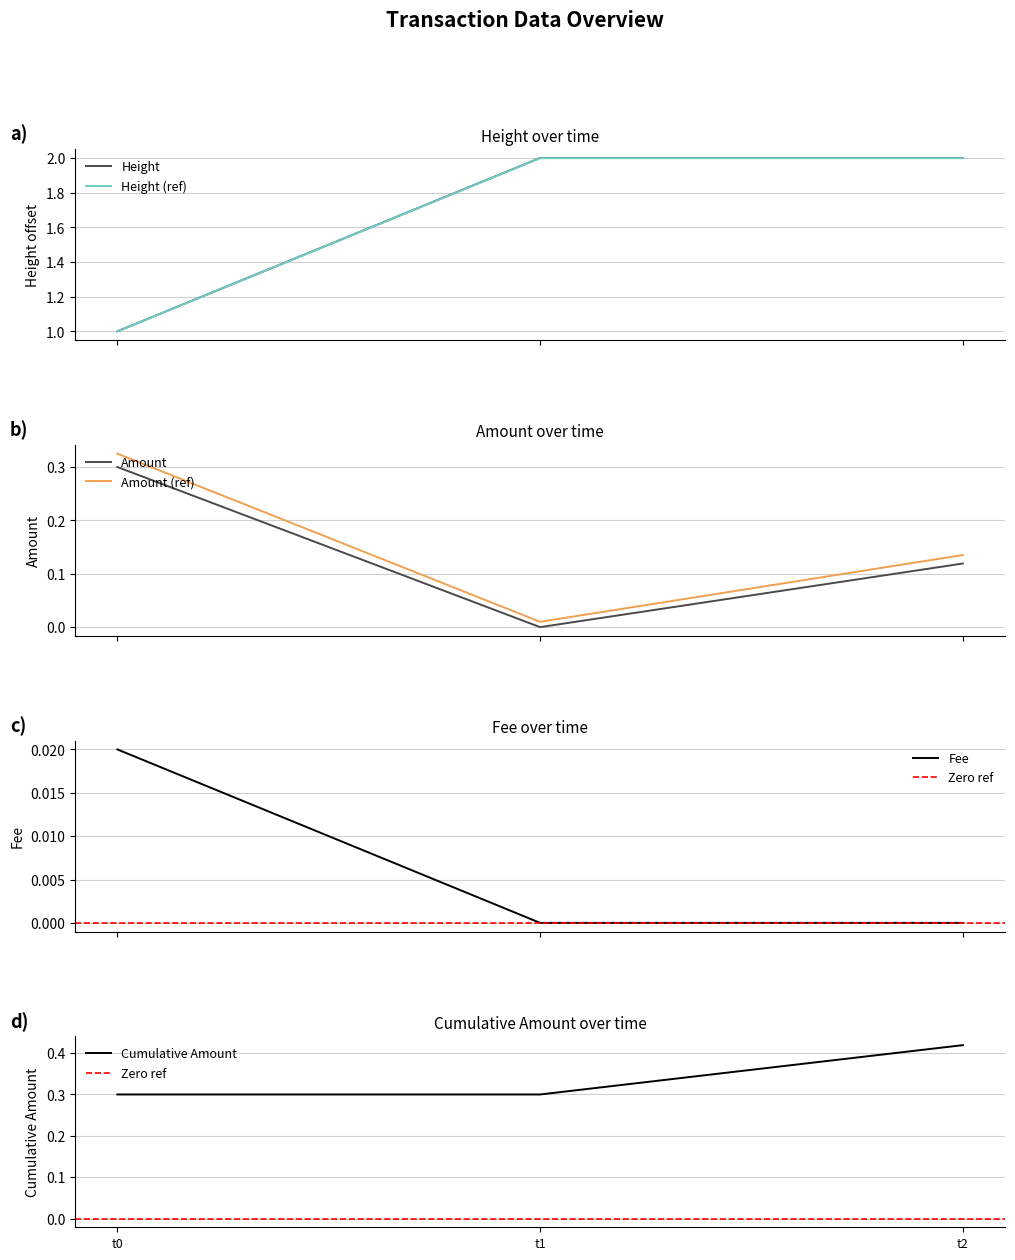

What is the minimum value for Height (ref)?

1.0